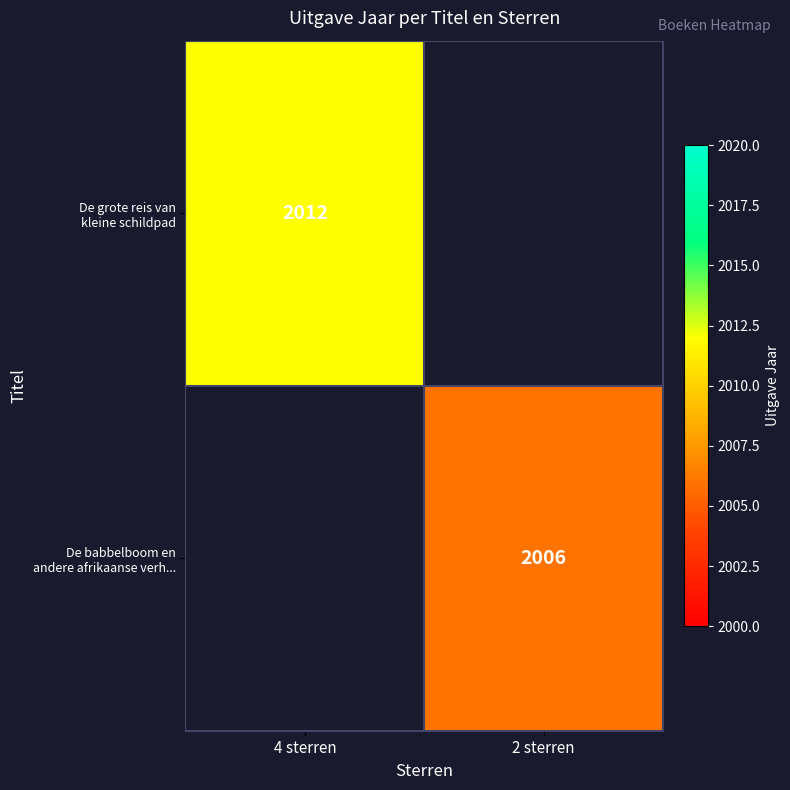

Rank the series by their maximum value, from highest to lowest.

De grote reis van kleine schildpad, De babbelboom en andere afrikaanse verh...